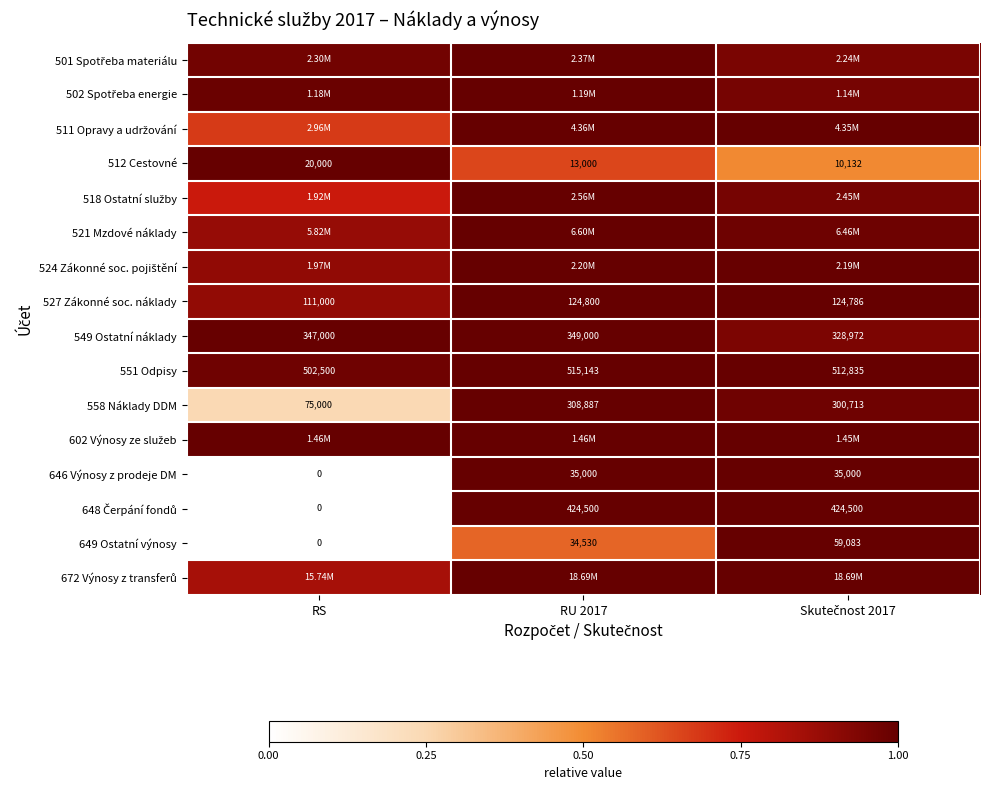

What is the difference between the maximum and minimum values in the 646 Výnosy z prodeje DM series?

1.0